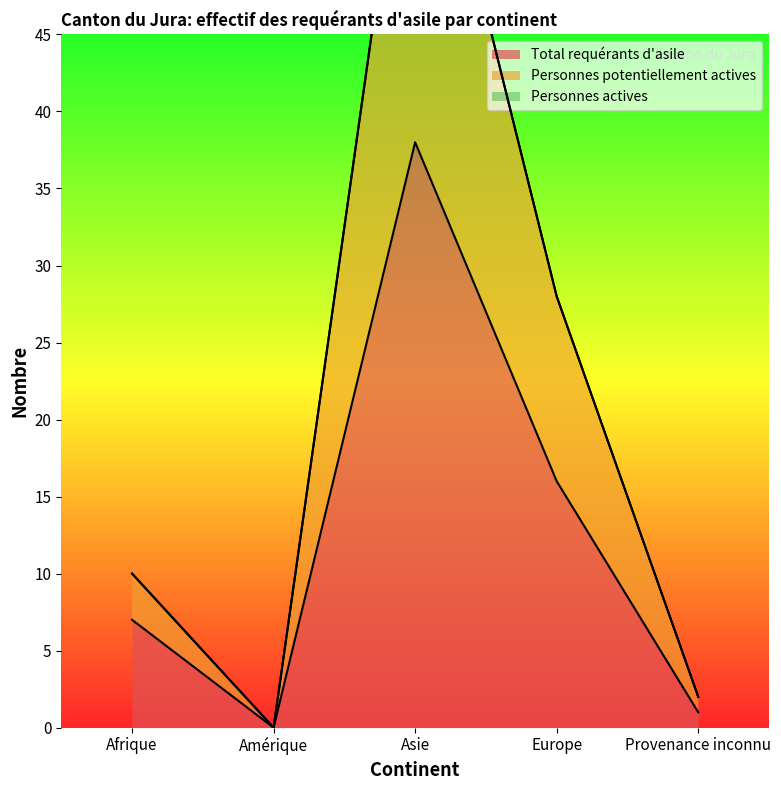

True or false: Total requérants d'asile and Personnes potentiellement actives intersect in this chart.

False